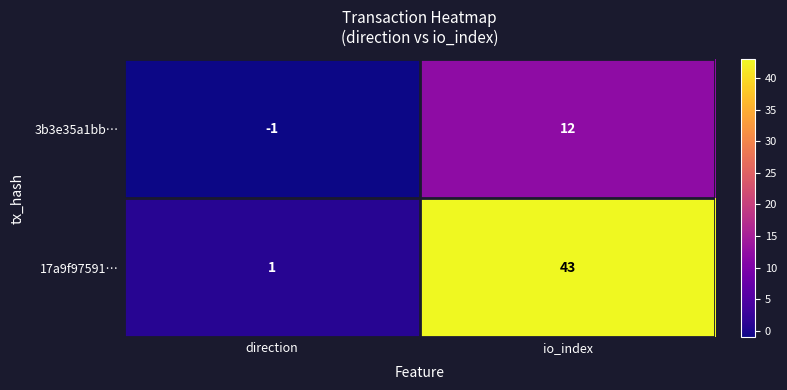

Reading right to left, list all the values displayed in this chart.

3b3e35a1bb…: 12	-1
17a9f97591…: 43	1